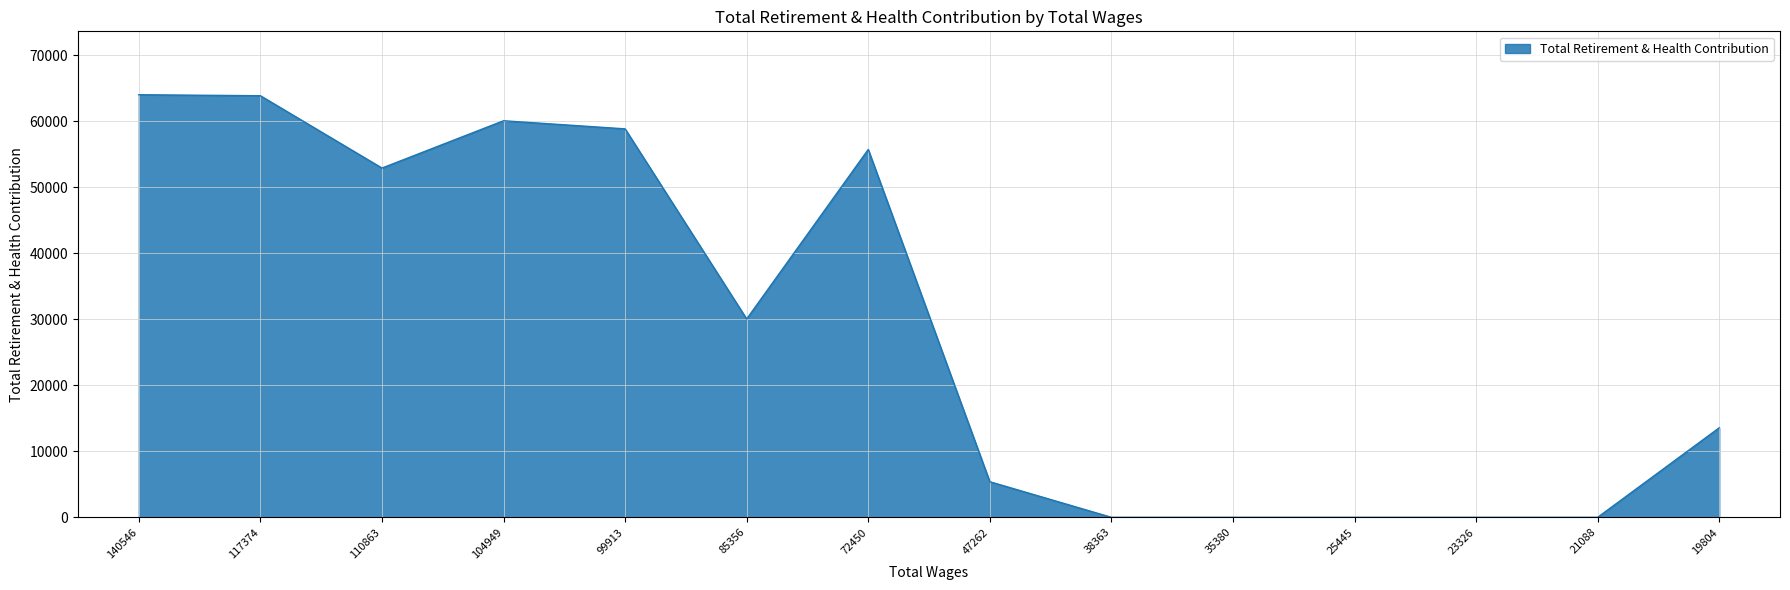

What is the average value?

28900